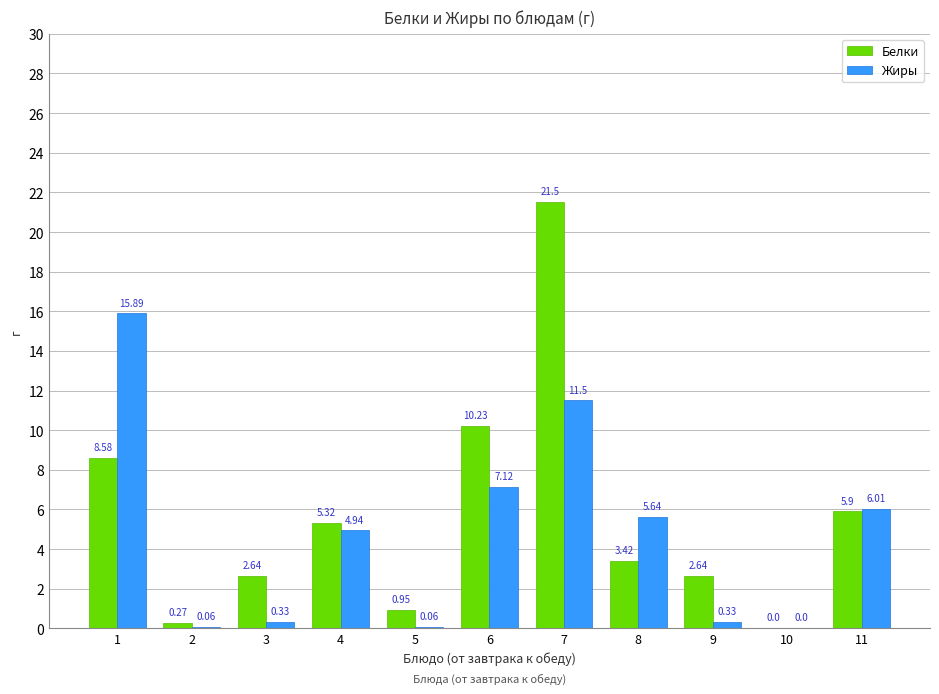

What is the sum of all Белки values?

61.5